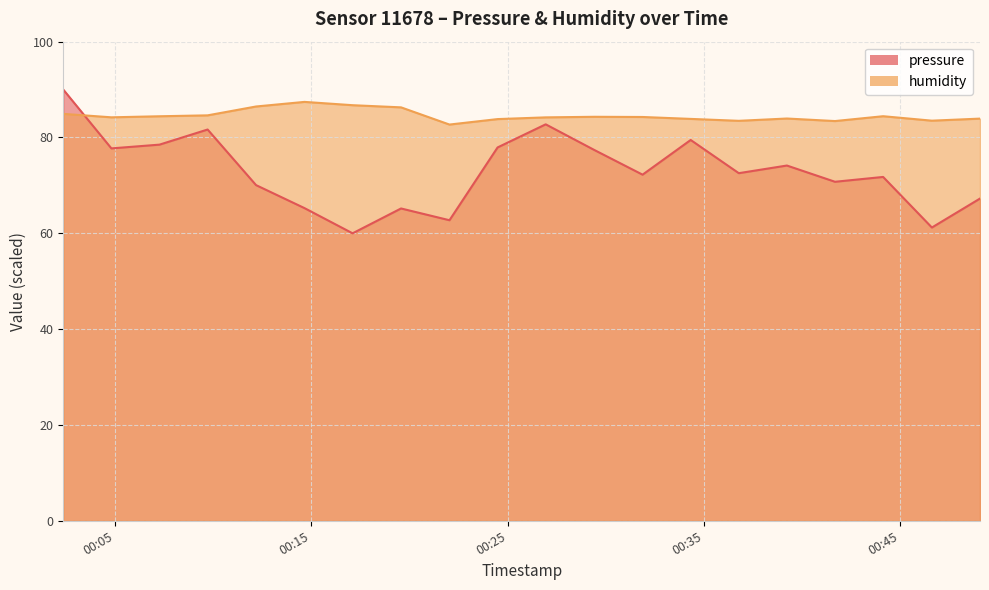

How many values in the pressure series exceed 72?

11